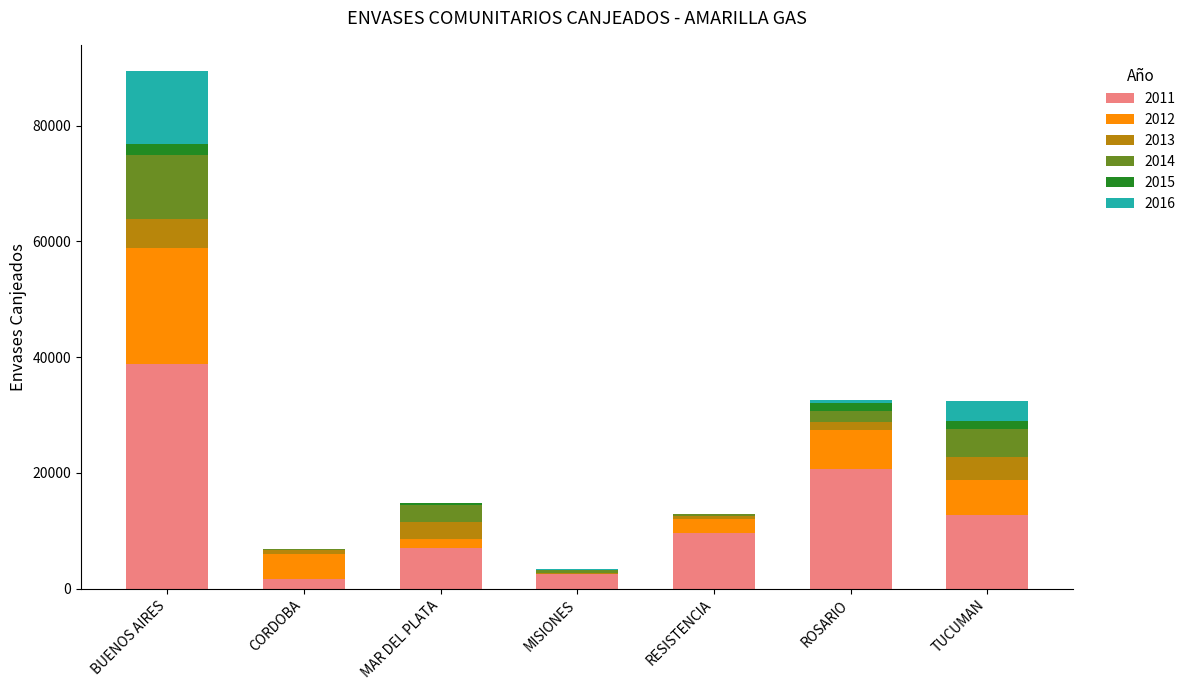

At which category is the sum across all series the highest?

BUENOS AIRES